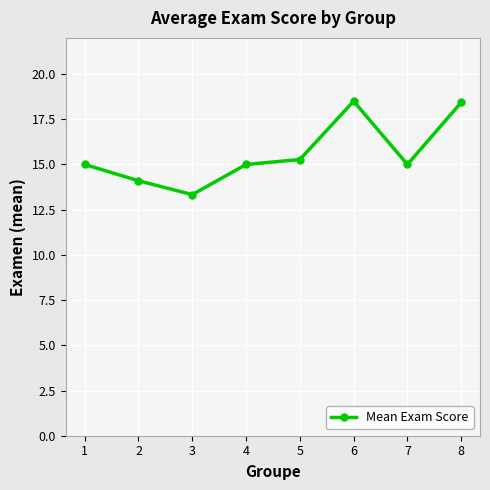

What is the average value?

15.6